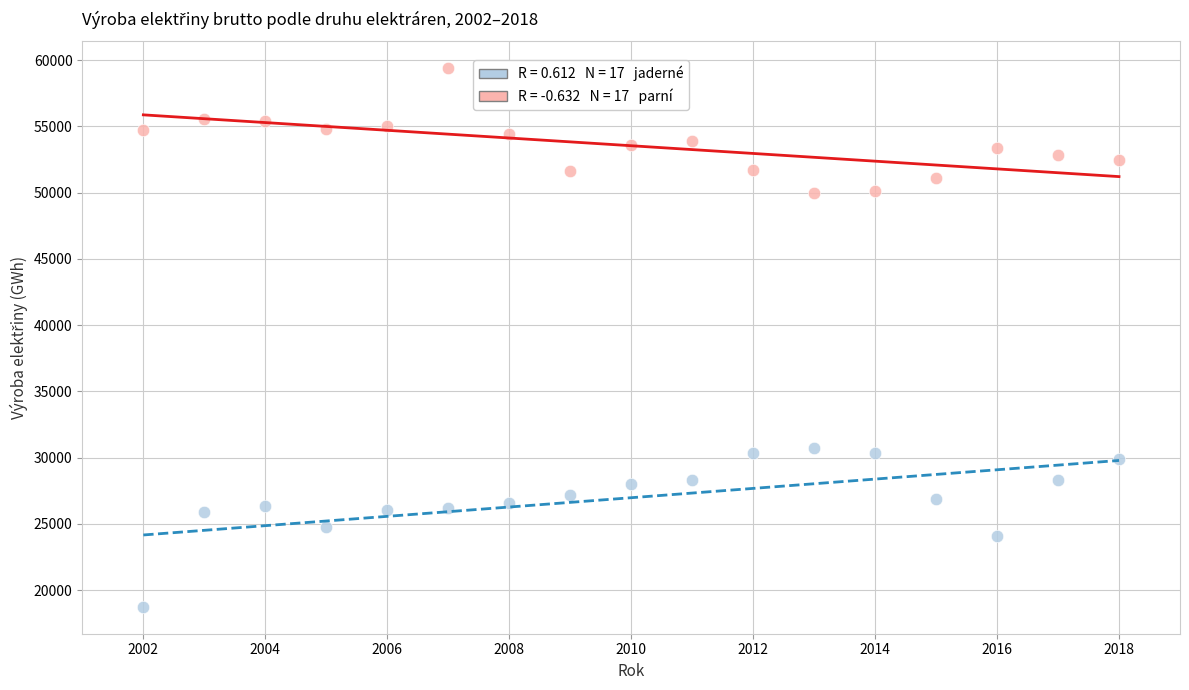

Across all data points, what is the range of Y values (max minus min)?

40638